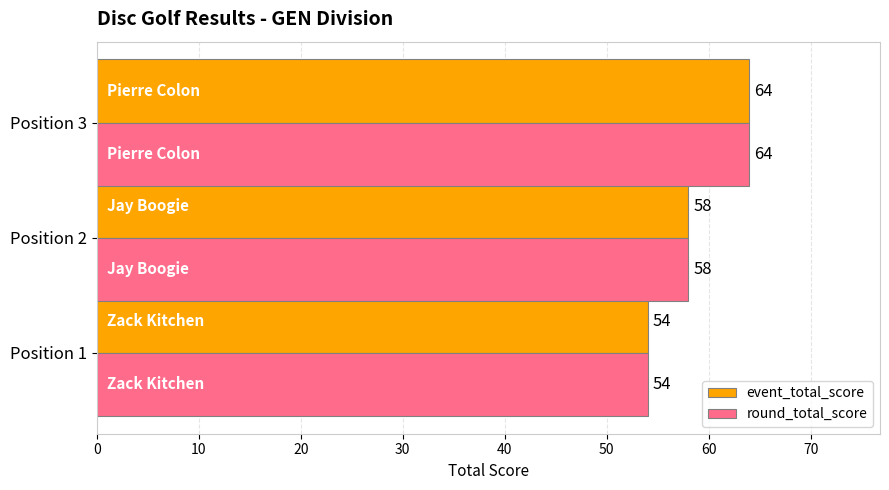

What is the sum of all round_total_score values?

176